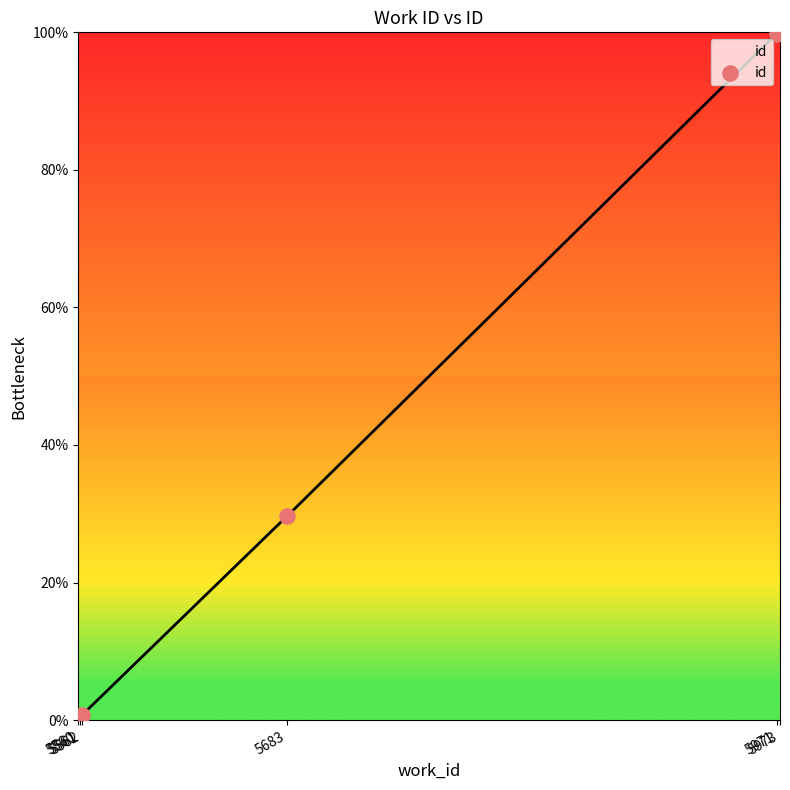

What is the change in value from 5561 to 5971?

+99.4